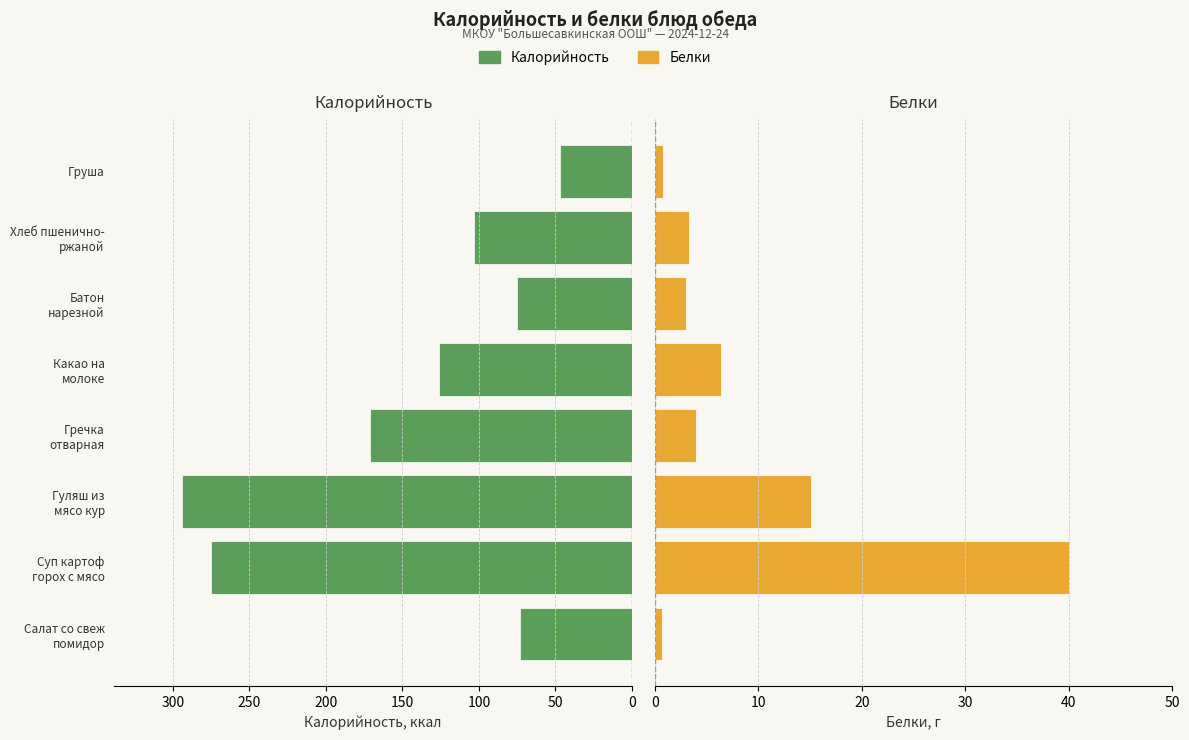

What is the value of the Белки bar at the 2nd from the left?

40.0